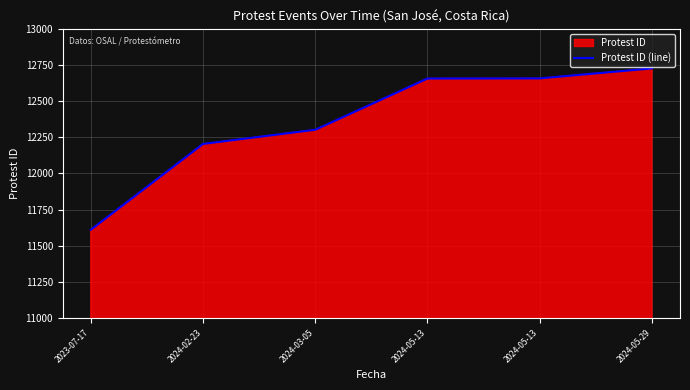

What is the label of the 2nd point from the left?

2024-02-23